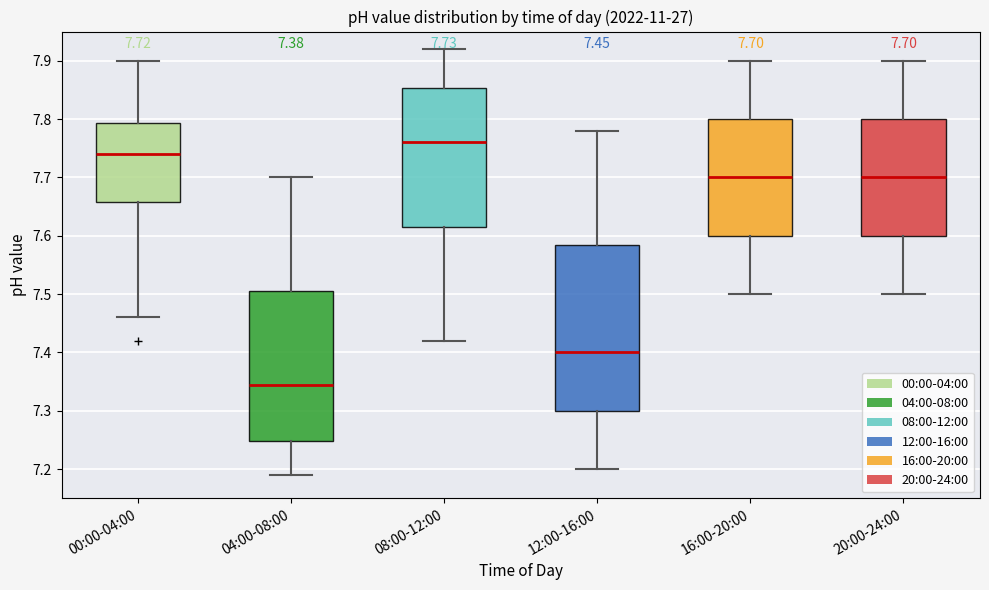

Which box has the highest median line?

08:00-12:00